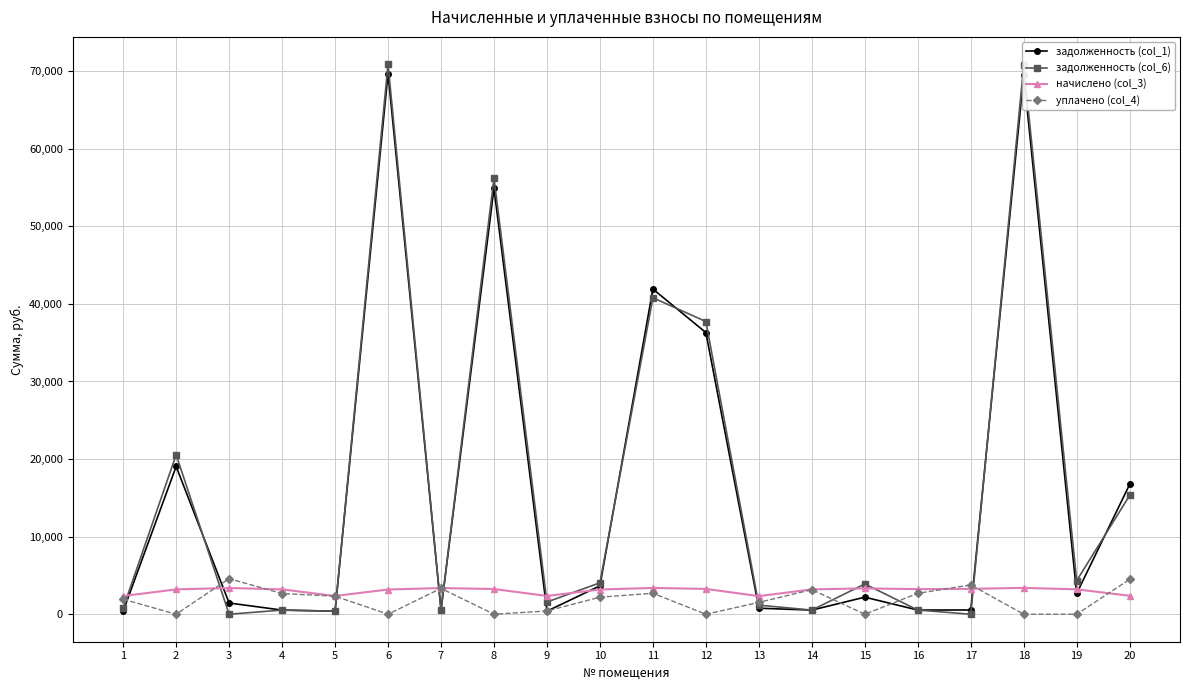

What is the maximum value shown in the chart?

70874.9